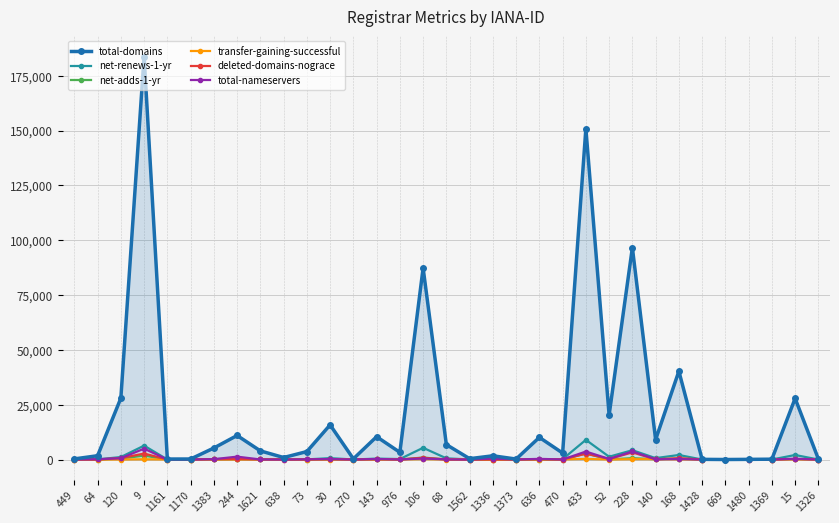

True or false: total-nameservers has more than 1 interior local peaks.

True